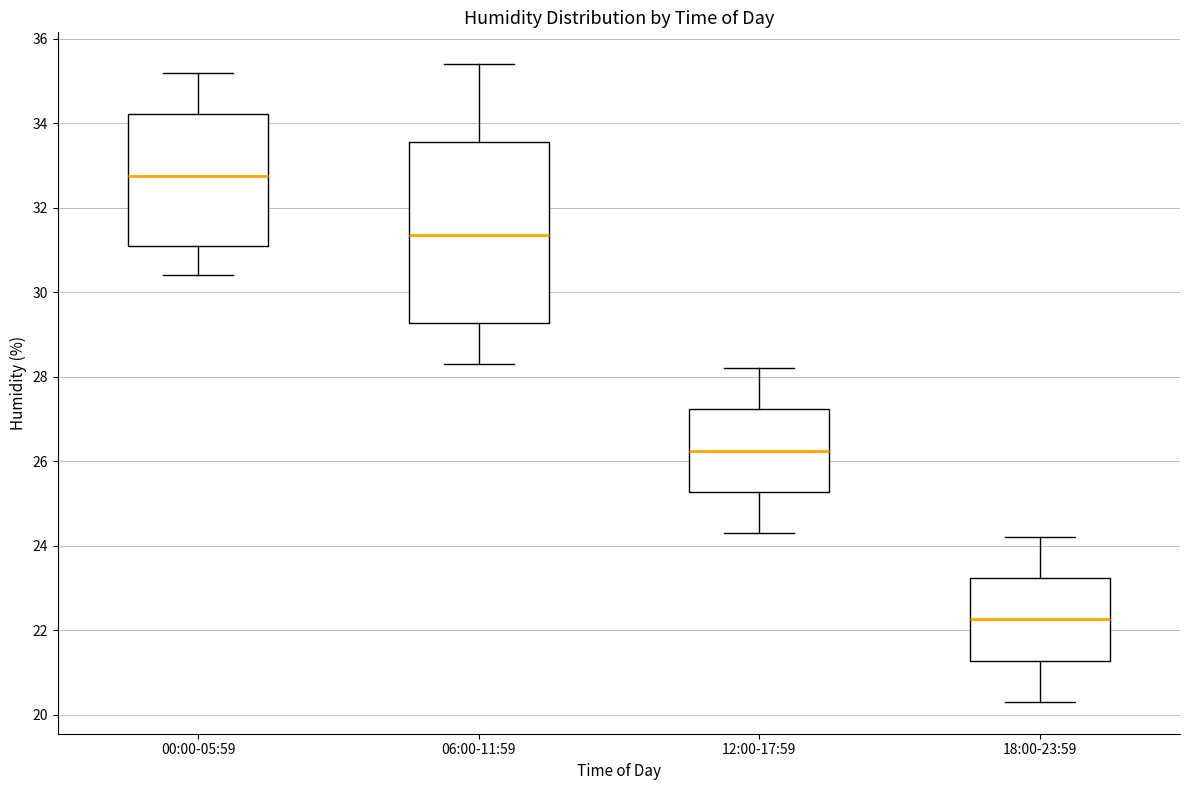

Comparing the boxes themselves (not the whiskers), which one is the tallest?

06:00-11:59